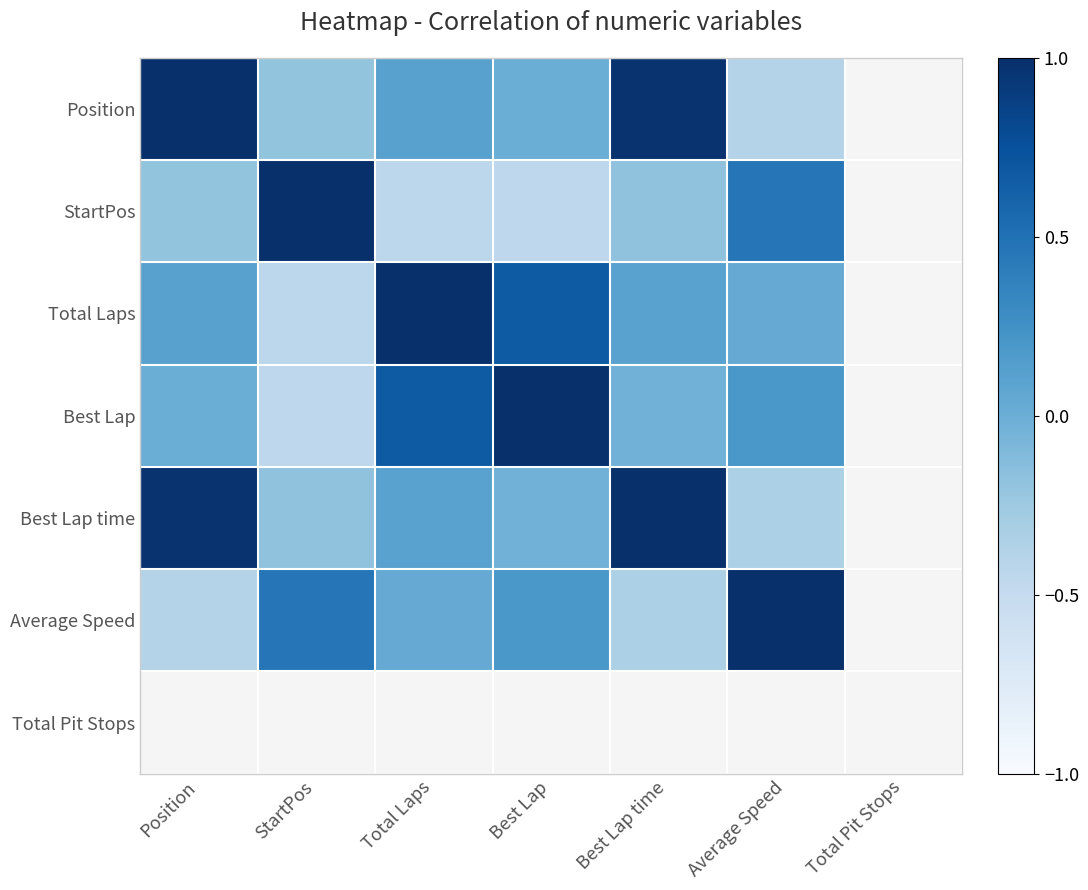

Which has a higher value, Position or StartPos?

Position